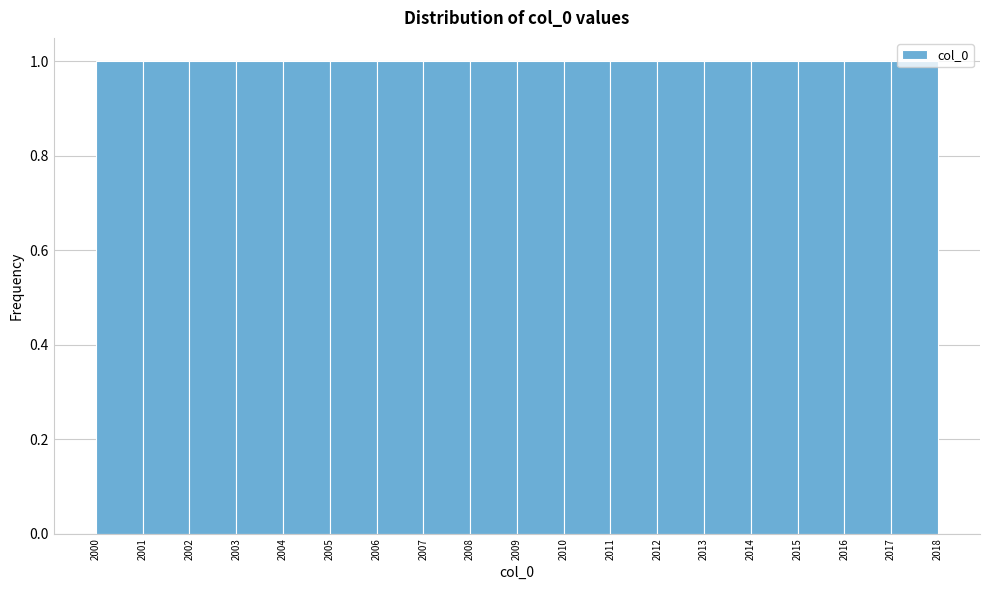

Reading left to right, list every bar in this chart as the range it spans on the x-axis followed by its height. The values are not printed on the chart, so give them approximately, as read against the axis.

2000 to 2001: 1
2001 to 2002: 1
2002 to 2003: 1
2003 to 2004: 1
2004 to 2005: 1
2005 to 2006: 1
2006 to 2007: 1
2007 to 2008: 1
2008 to 2009: 1
2009 to 2010: 1
2010 to 2011: 1
2011 to 2012: 1
2012 to 2013: 1
2013 to 2014: 1
2014 to 2015: 1
2015 to 2016: 1
2016 to 2017: 1
2017 to 2018: 1